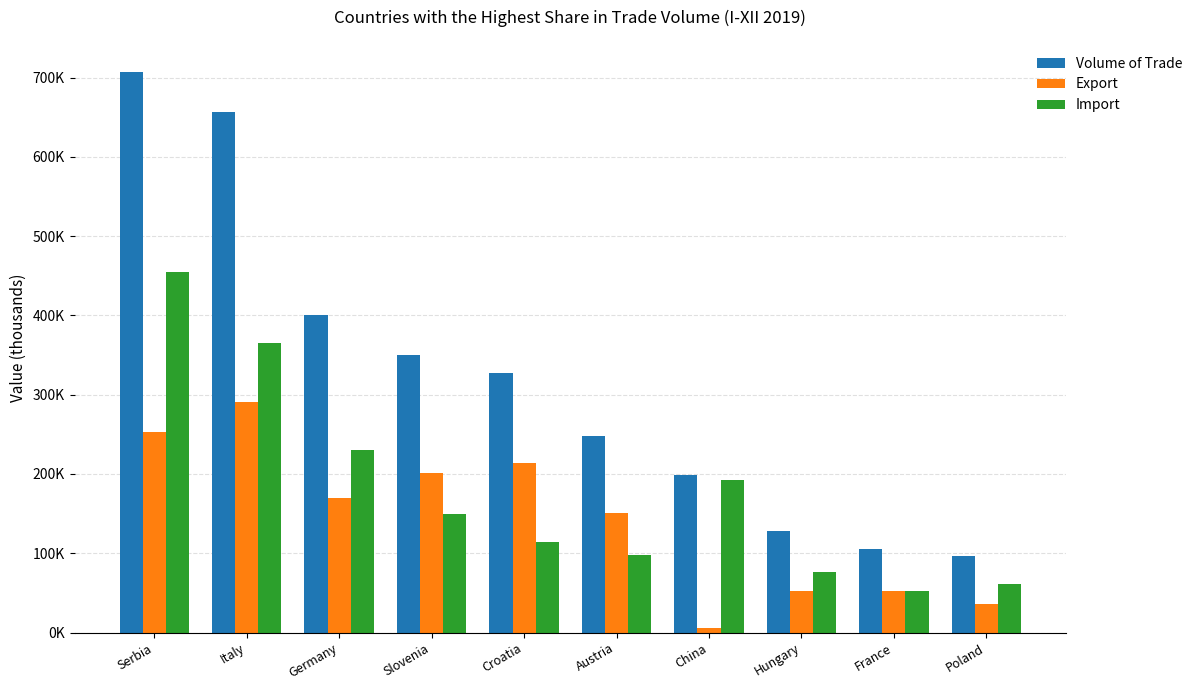

Between Poland and Slovenia, which is larger?

Slovenia